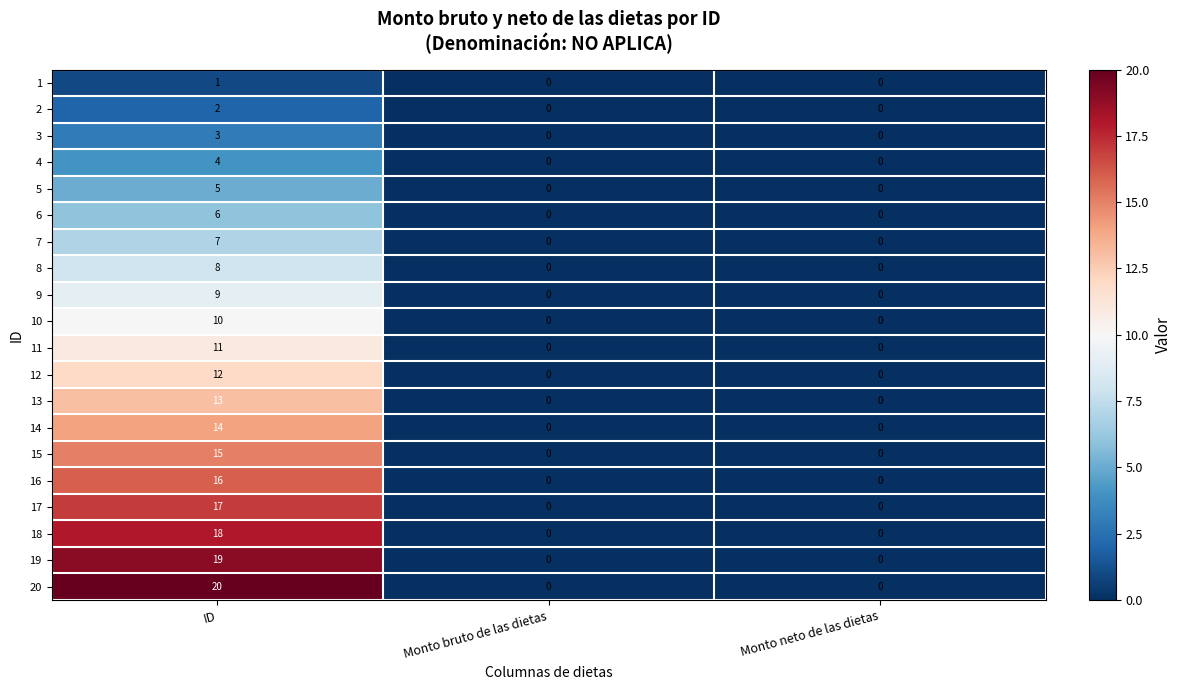

The value of 6 at ID is 10. True or false?

False